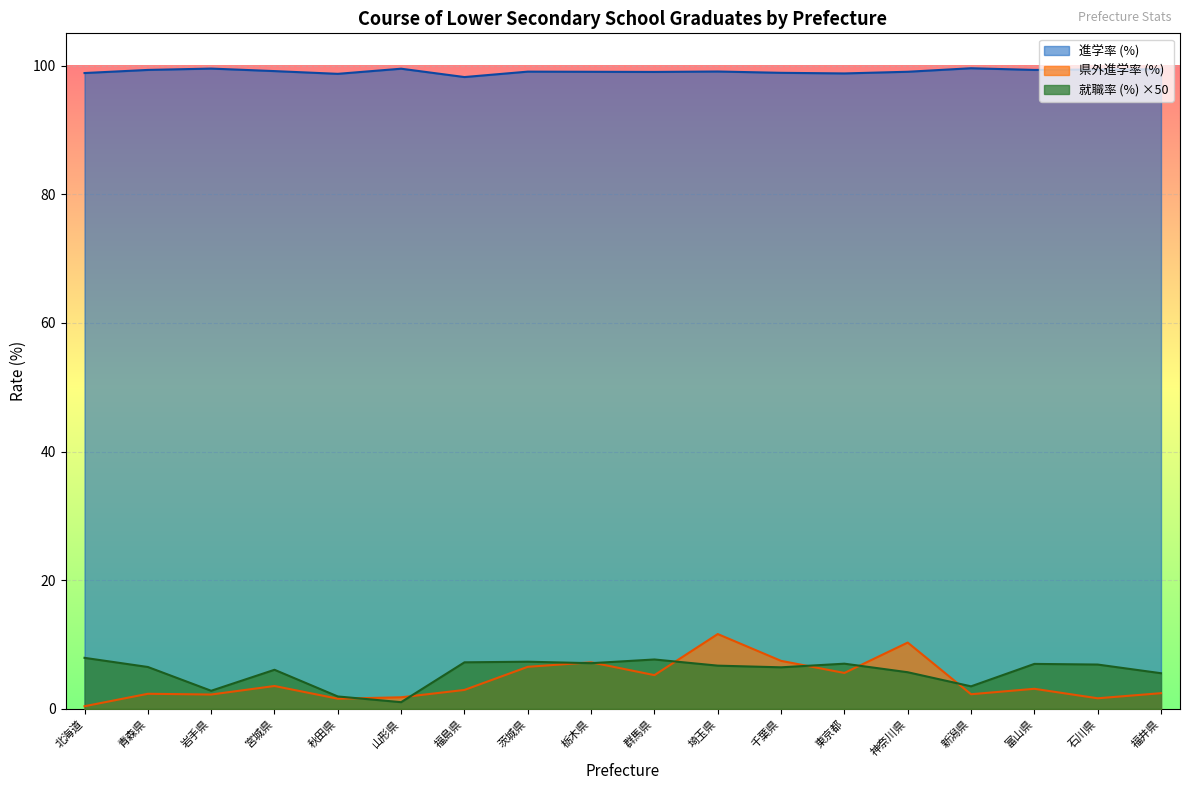

Which category has the lowest value across all series?

北海道